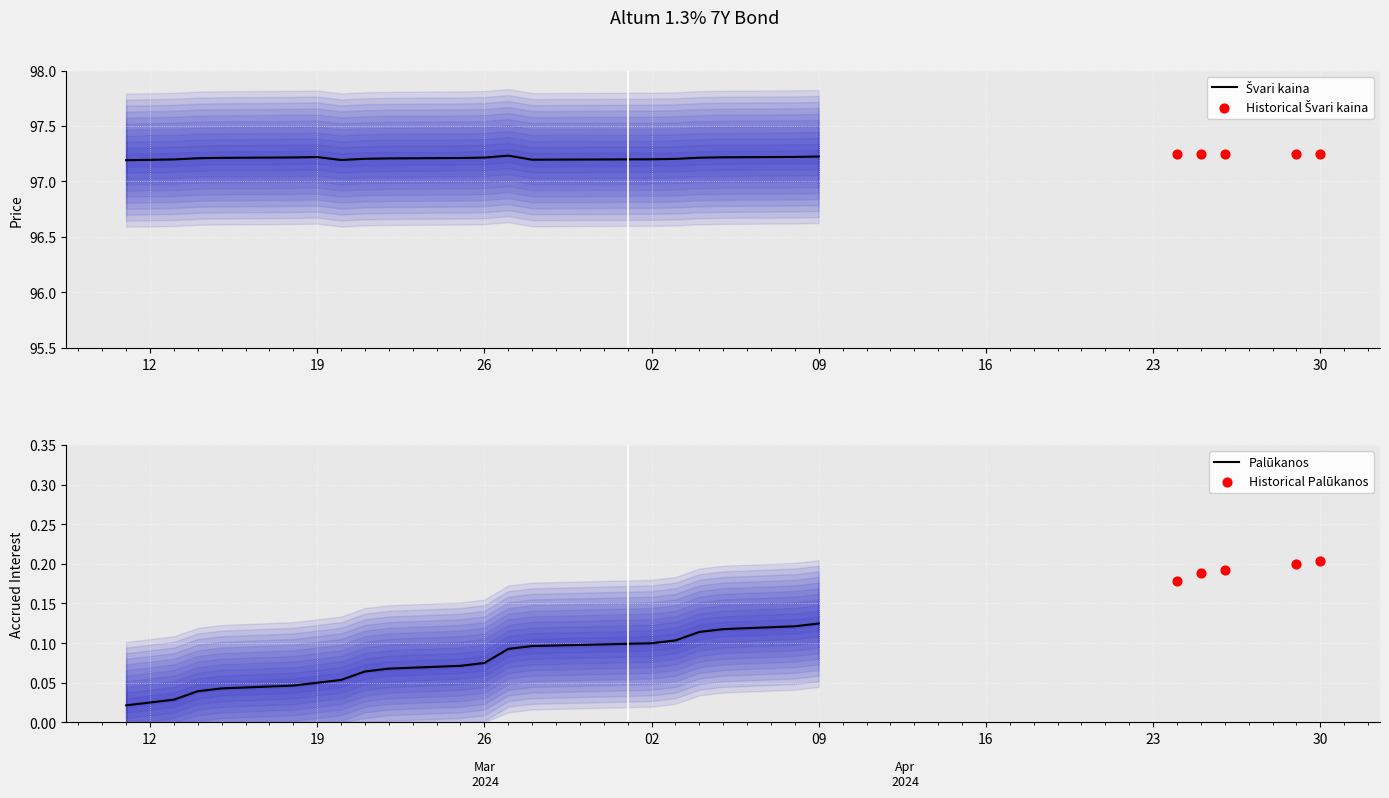

What is the total value across all series at 2024-03-14?

97.2